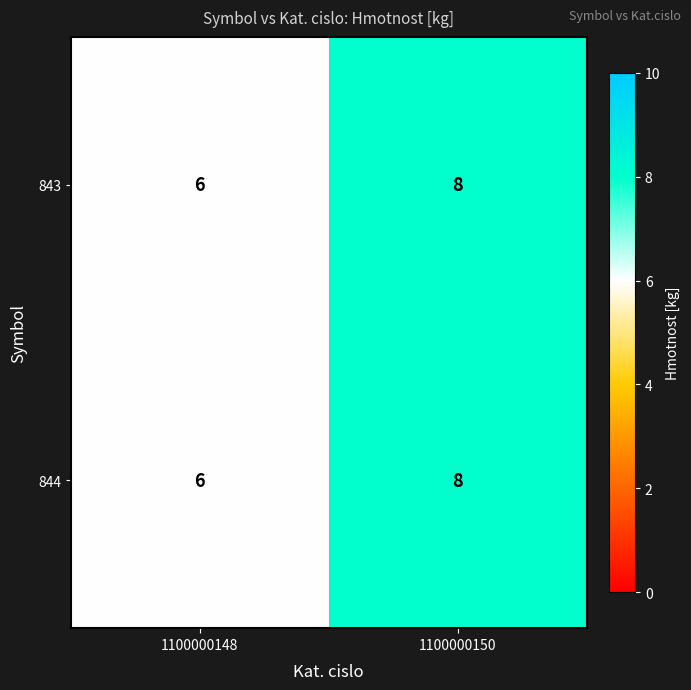

How many series are shown in this chart?

2